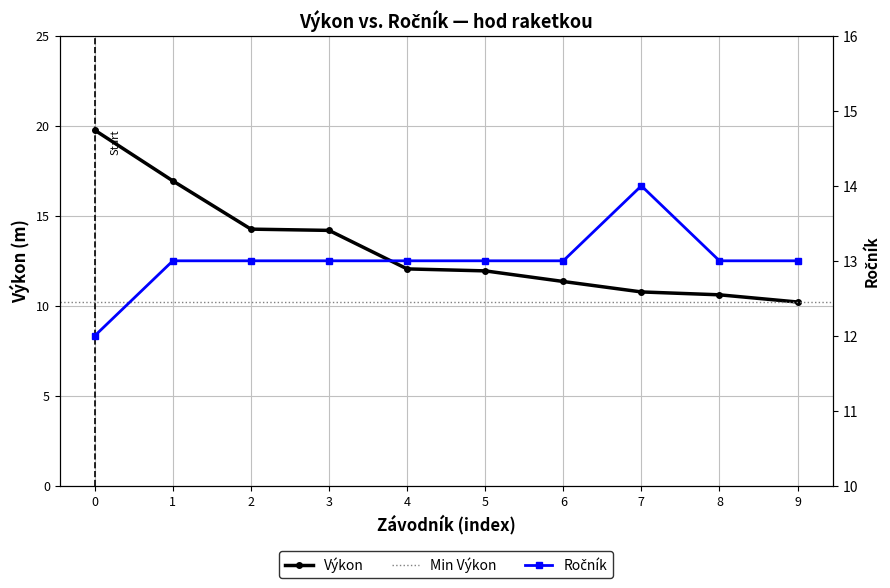

Reading right to left, extract all data points from this chart.

Výkon: 10.2	10.6	10.8	11.3	11.9	12.1	14.2	14.3	16.9	19.8
Ročník: 13.0	13.0	14.0	13.0	13.0	13.0	13.0	13.0	13.0	12.0